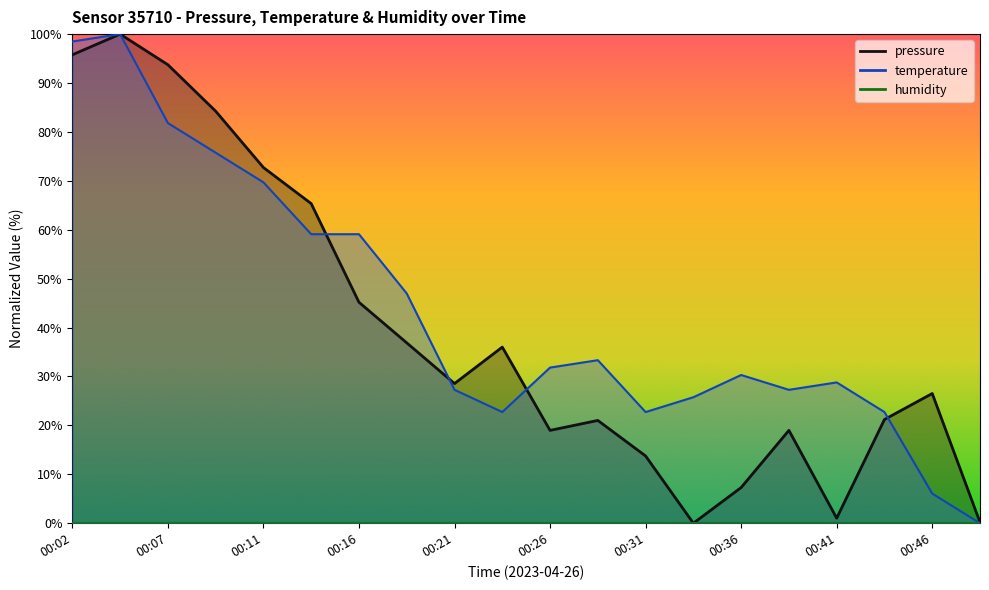

At which category does temperature reach its first local peak?

00:04